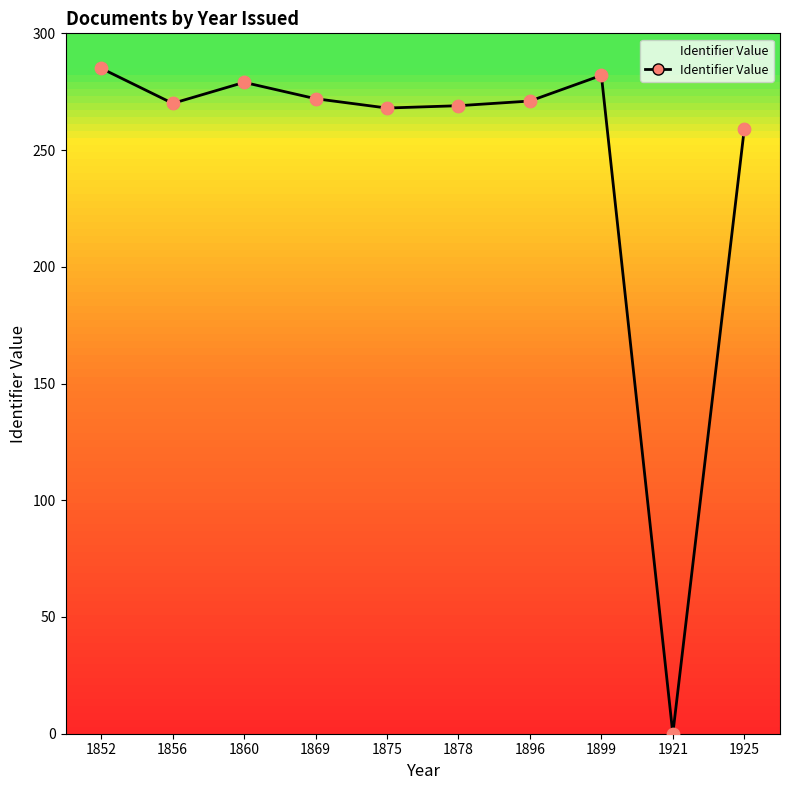

What is the change in value from 1856 to 1860?

+9